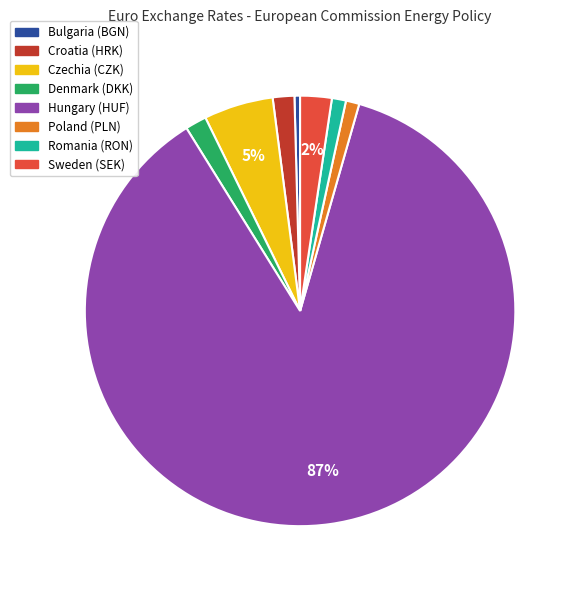

Which has a higher value, Czechia (CZK) or Romania (RON)?

Czechia (CZK)